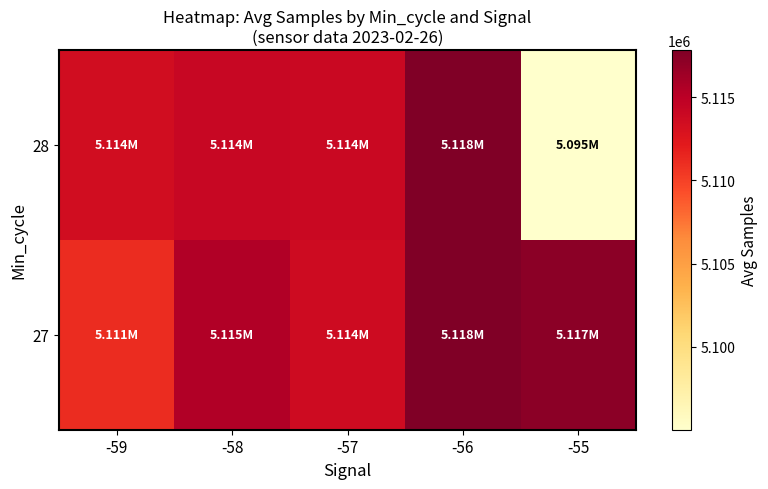

Rank the series by their maximum value, from highest to lowest.

28, 27